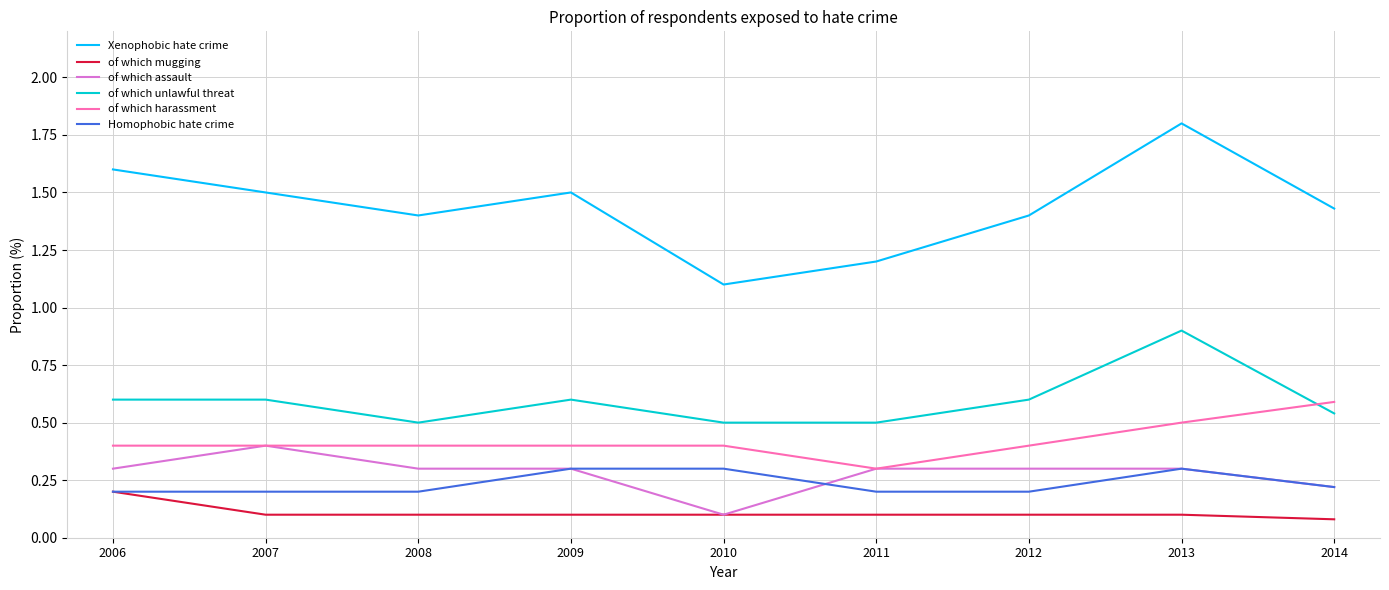

What are all the series names shown in the legend?

Xenophobic hate crime, of which mugging, of which assault, of which unlawful threat, of which harassment, Homophobic hate crime